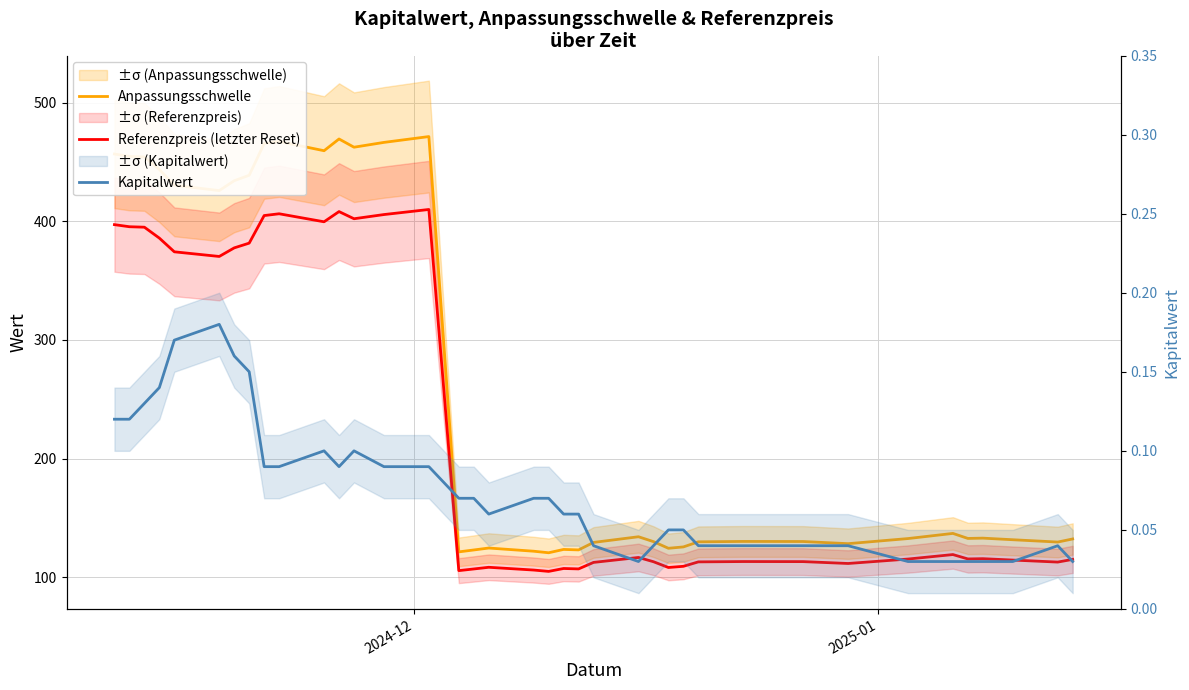

What are all the series names shown in the legend?

Anpassungsschwelle, Referenzpreis (letzter Reset), Kapitalwert